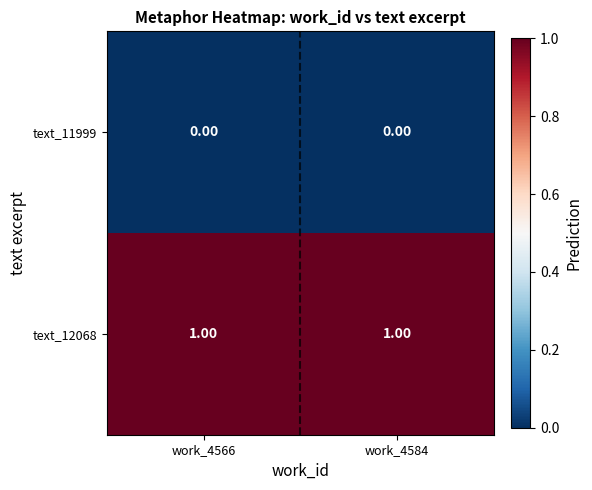

Rank the series by their maximum value, from highest to lowest.

text_12068, text_11999